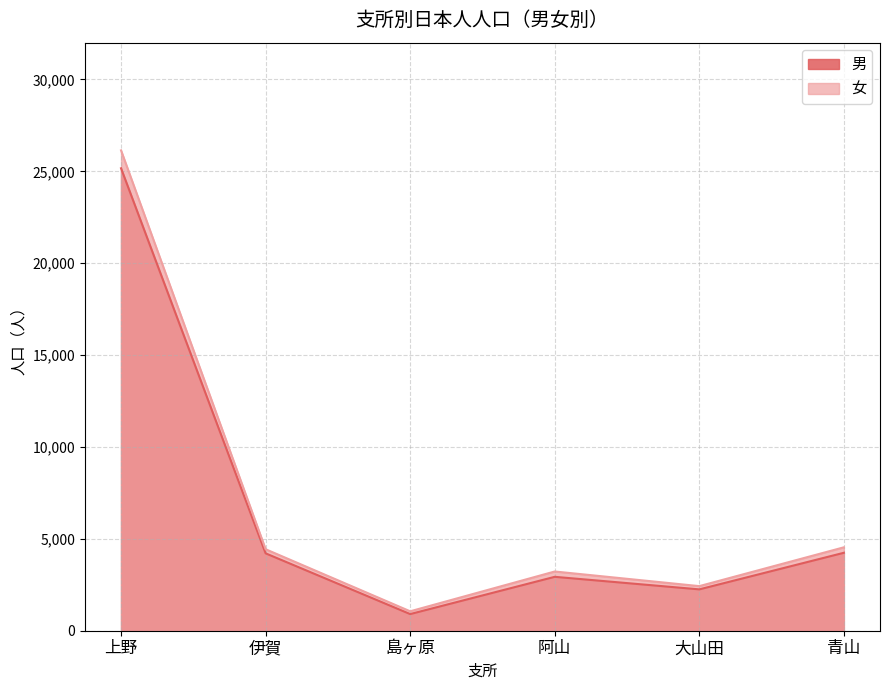

How many data points does each series have?

6